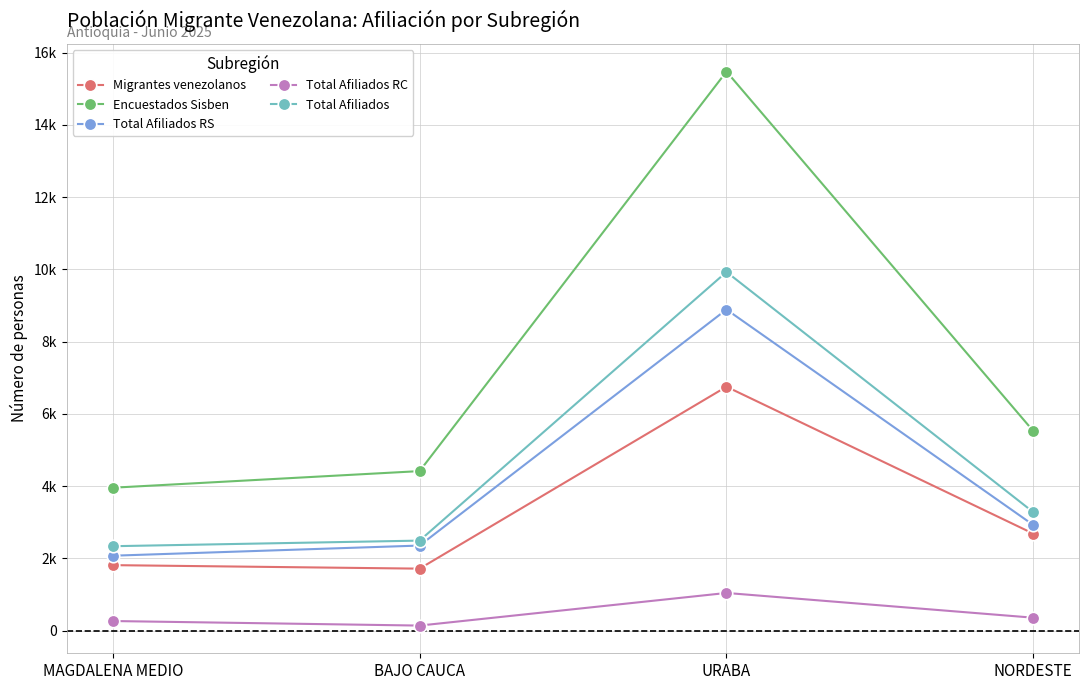

At which label does Total Afiliados RC reach its peak?

URABA